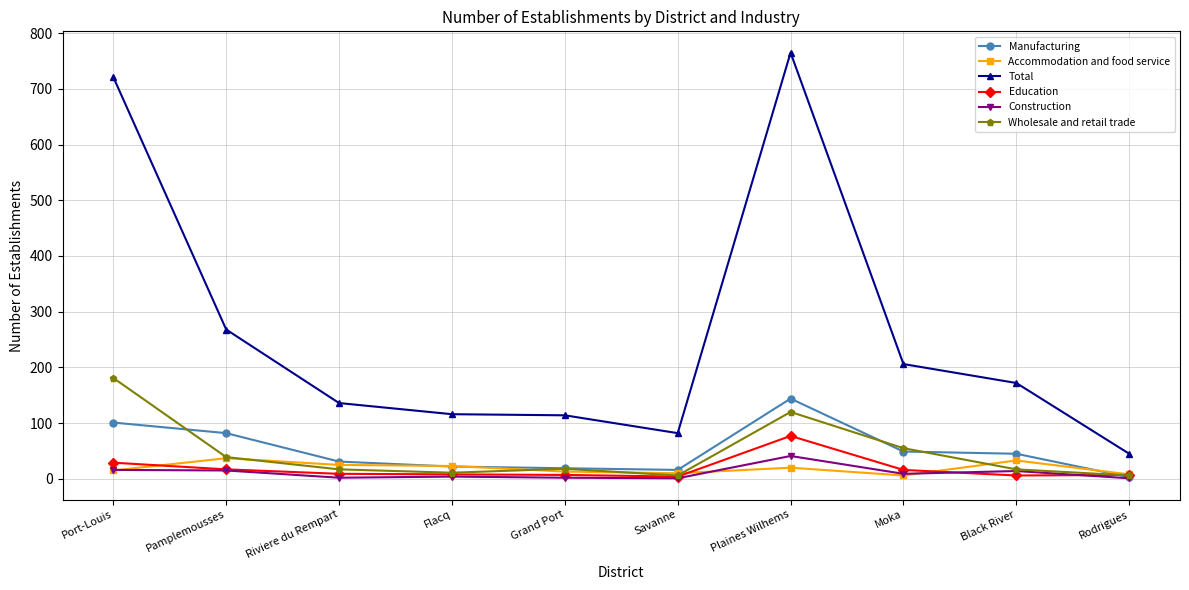

How many lines are shown in the chart?

6